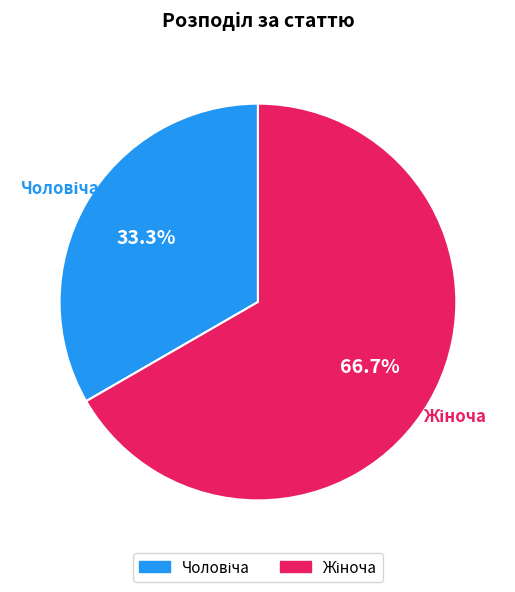

Does any single category account for the majority?

Yes